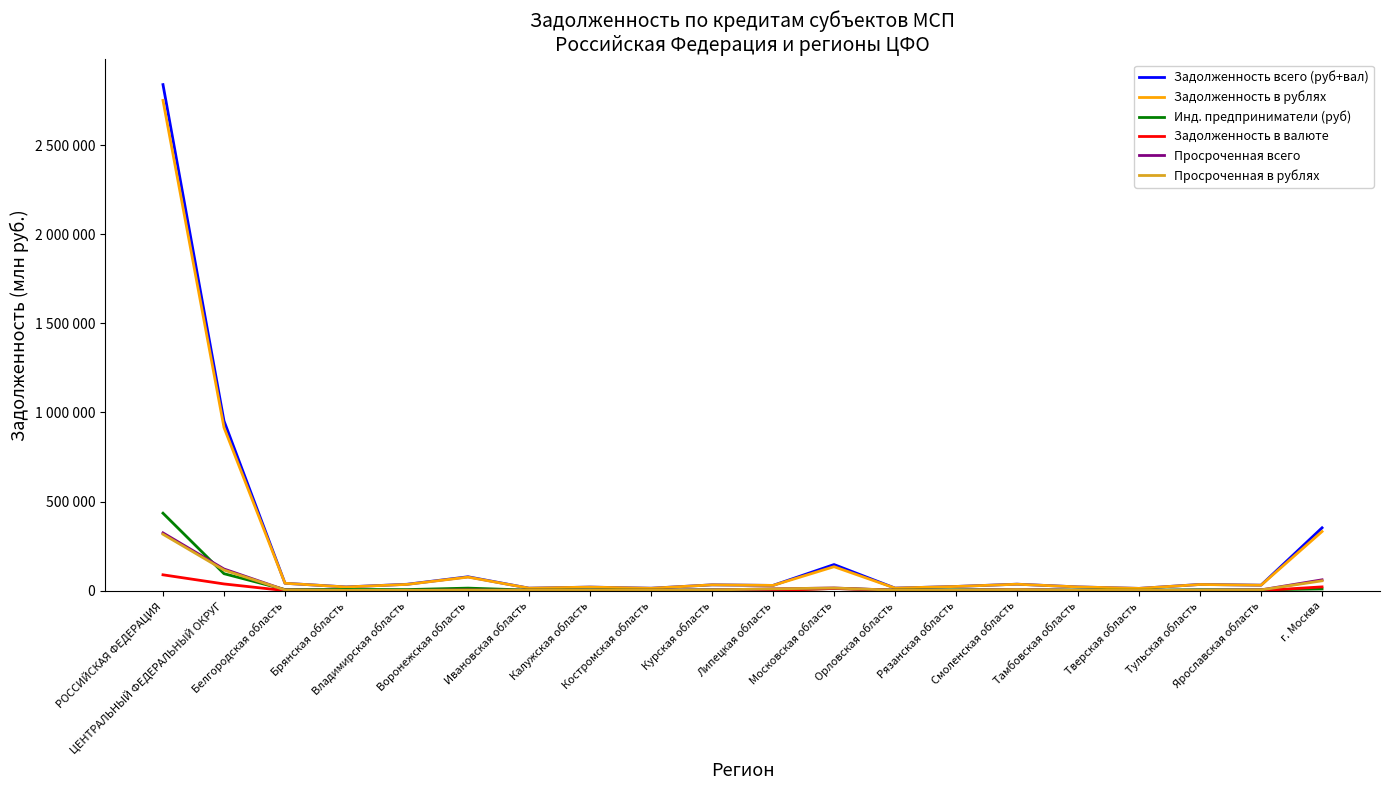

Where does the Инд. предприниматели (руб) series first go above 4745?

РОССИЙСКАЯ ФЕДЕРАЦИЯ